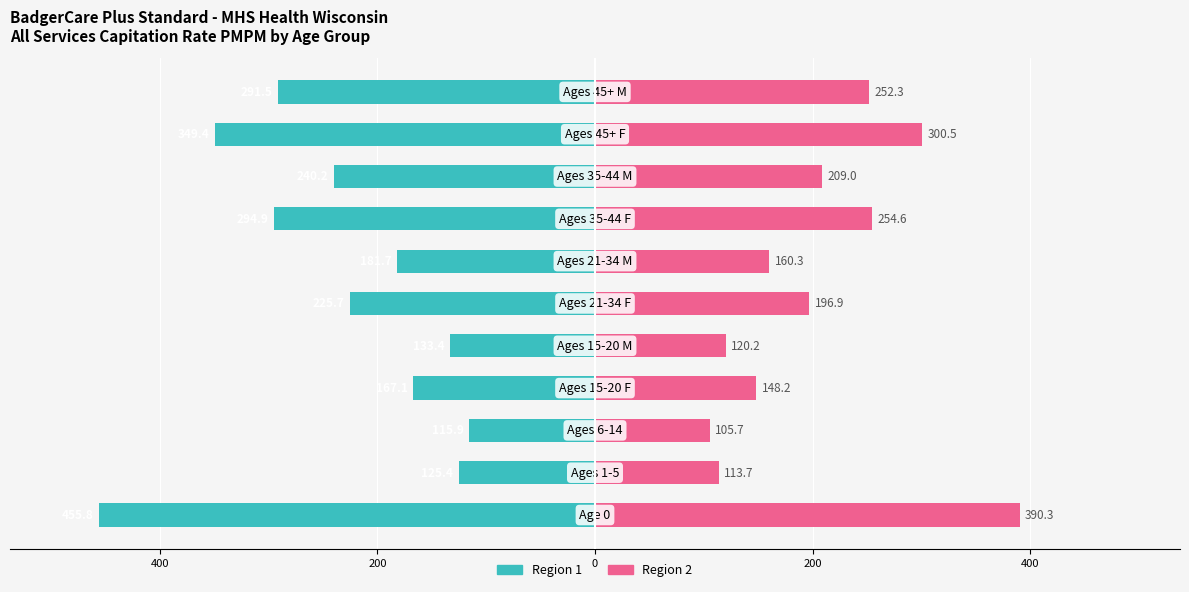

Rank the series at 400 from lowest to highest value.

Region 1, Region 2